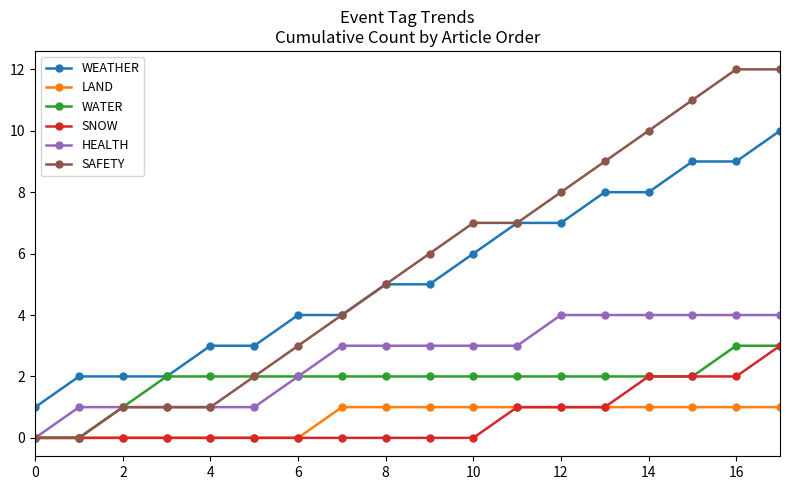

Which series has the largest range (max minus min)?

SAFETY